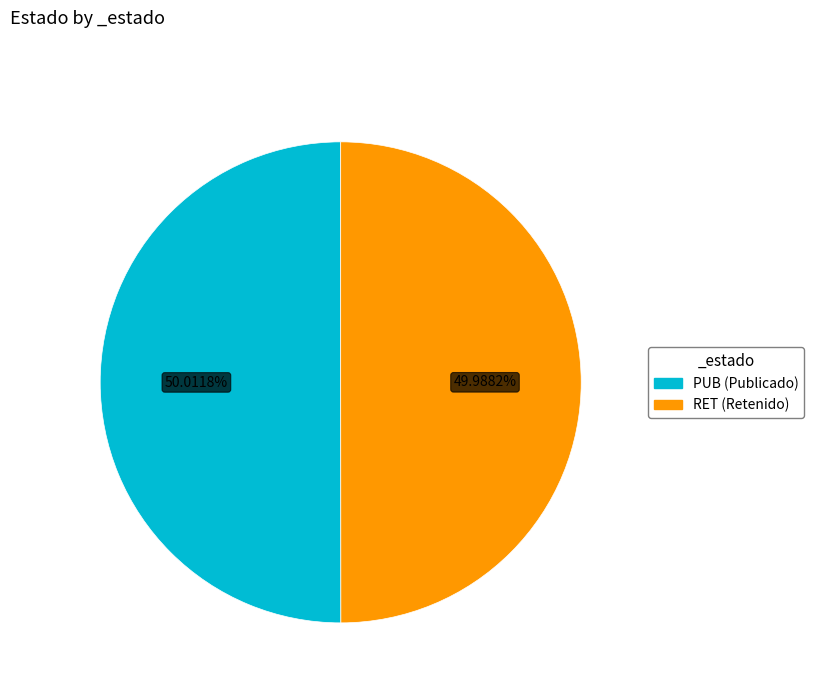

Is the sum of PUB and RET greater than half?

Yes